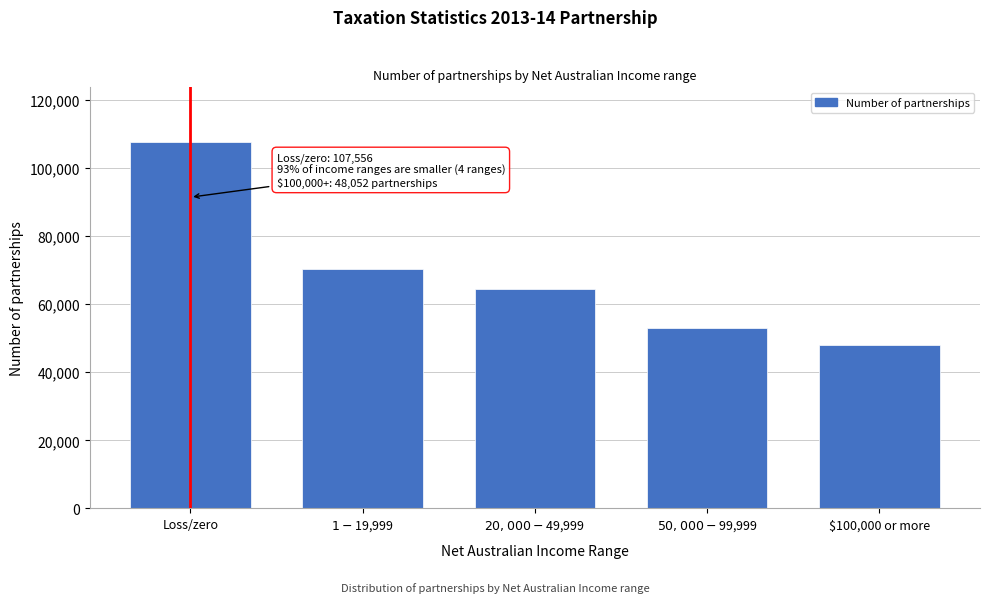

Reading right to left, what are all the values shown in this chart?

48052	53091	64425	70477	107556